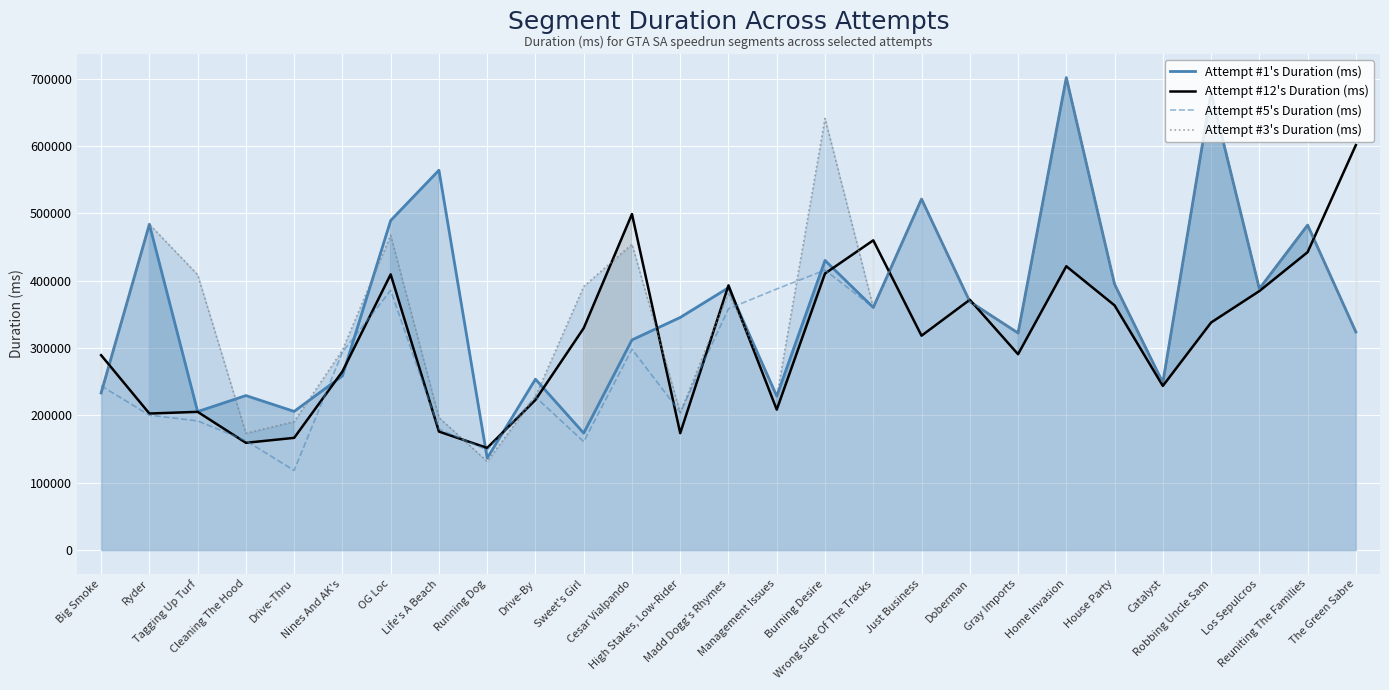

Between High Stakes, Low-Rider and The Green Sabre, which series saw the biggest shift?

Attempt #12's Duration (ms)